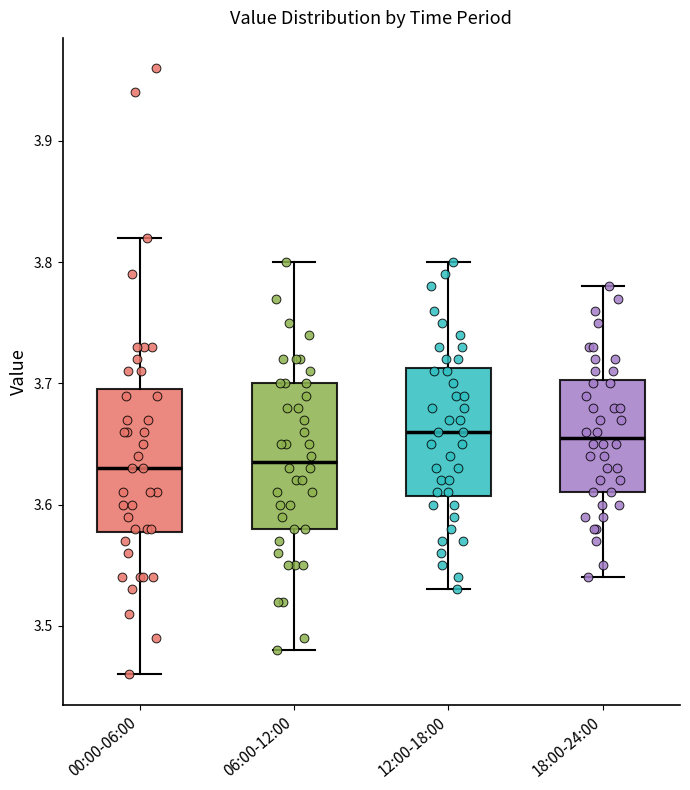

Where does the lower whisker of the box for 06:00-12:00 end on the y-axis? The values are not printed on the chart, so give them approximately, as read against the axis.

3.48